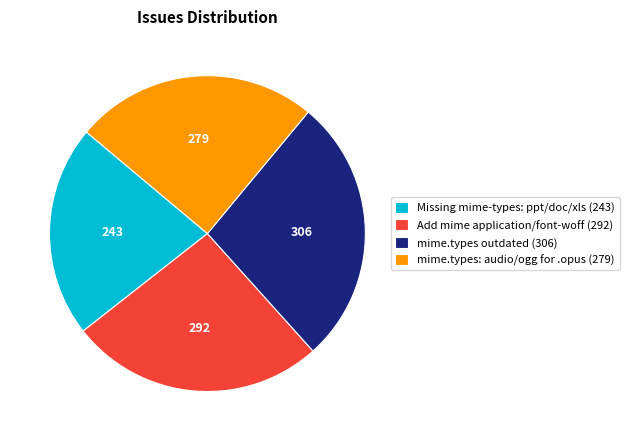

Which category has the biggest portion of the pie?

mime.types outdated